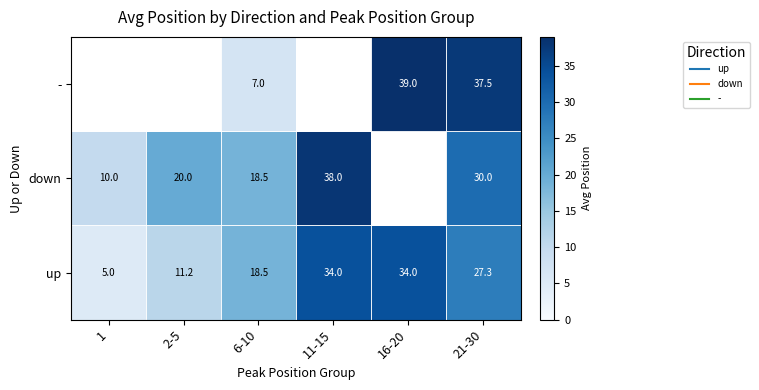

At how many categories does at least one series exceed 20?

3